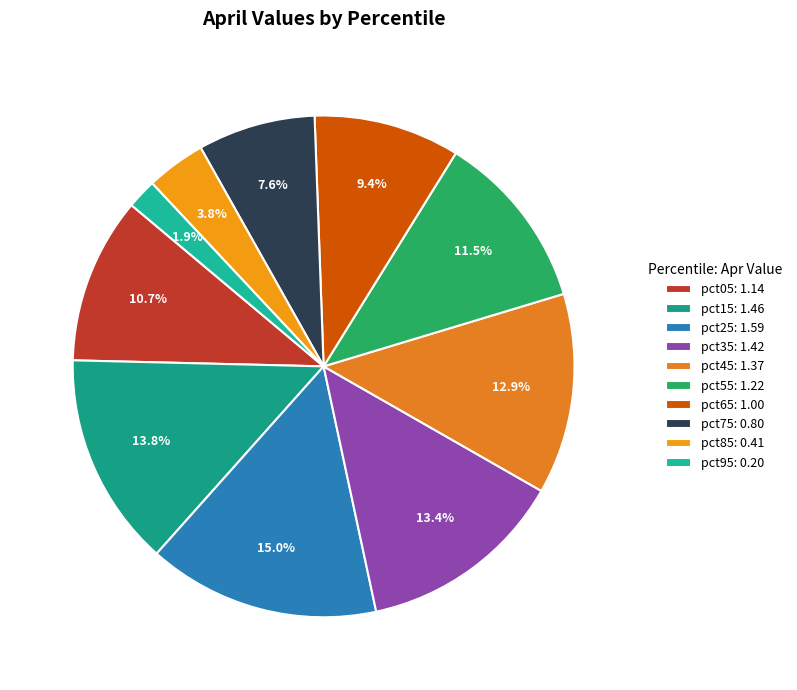

How many segments does this pie chart have?

10